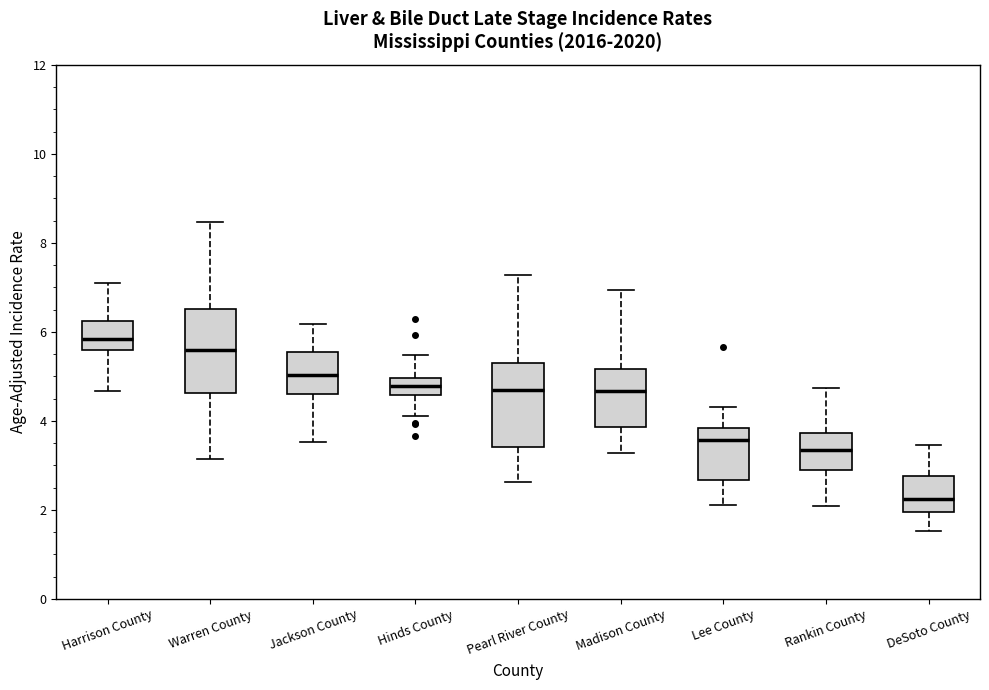

Reading left to right, read every box against the y-axis: the position of its median line, the range the box covers, and the ends of its whiskers. The values are not printed on the chart, so give them approximately, as read against the axis.

Harrison County: median 5.8, box 5.6 to 6.2, whiskers 4.6 to 7.2
Warren County: median 5.6, box 4.6 to 6.6, whiskers 3.2 to 8.4
Jackson County: median 5.0, box 4.6 to 5.6, whiskers 3.6 to 6.2
Hinds County: median 4.8, box 4.6 to 5.0, whiskers 4.0 to 5.4
Pearl River County: median 4.8, box 3.4 to 5.2, whiskers 2.6 to 7.2
Madison County: median 4.6, box 3.8 to 5.2, whiskers 3.2 to 7.0
Lee County: median 3.6, box 2.6 to 3.8, whiskers 2.2 to 4.4
Rankin County: median 3.4, box 2.8 to 3.8, whiskers 2.0 to 4.8
DeSoto County: median 2.2, box 2.0 to 2.8, whiskers 1.6 to 3.4